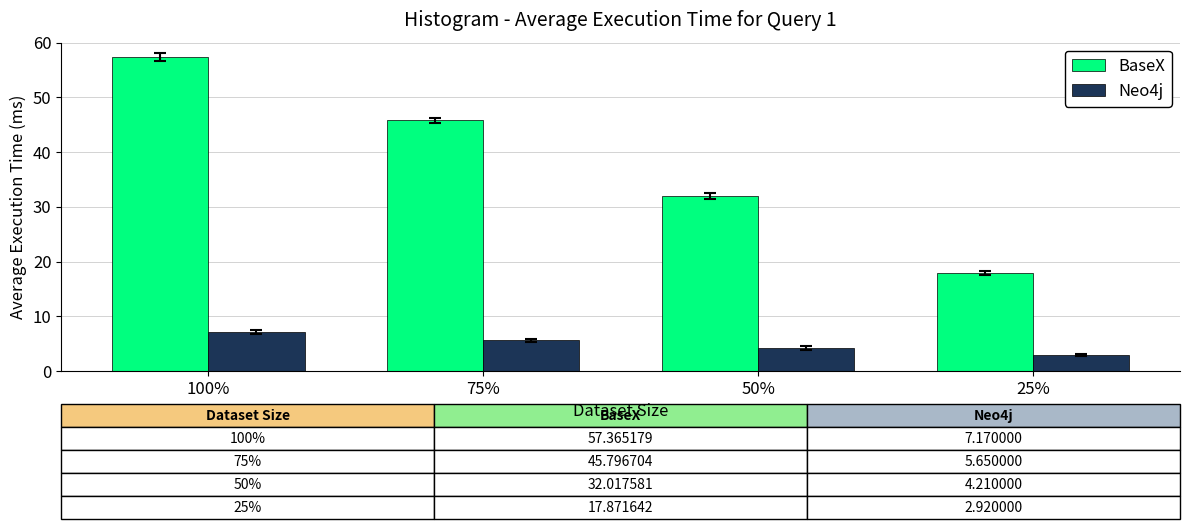

At which label does Neo4j first exceed 5?

100%